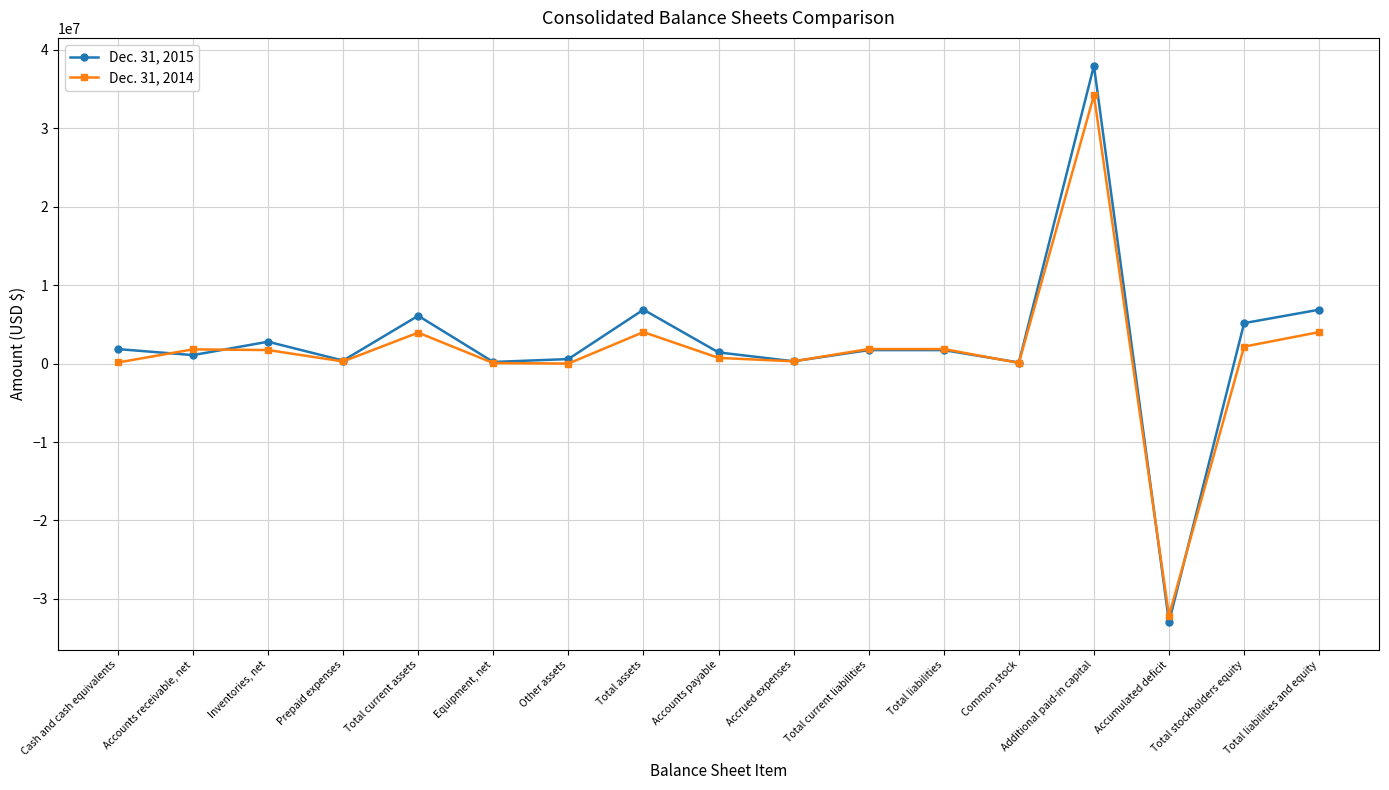

What is the total value across all series at Total current liabilities?

3568207